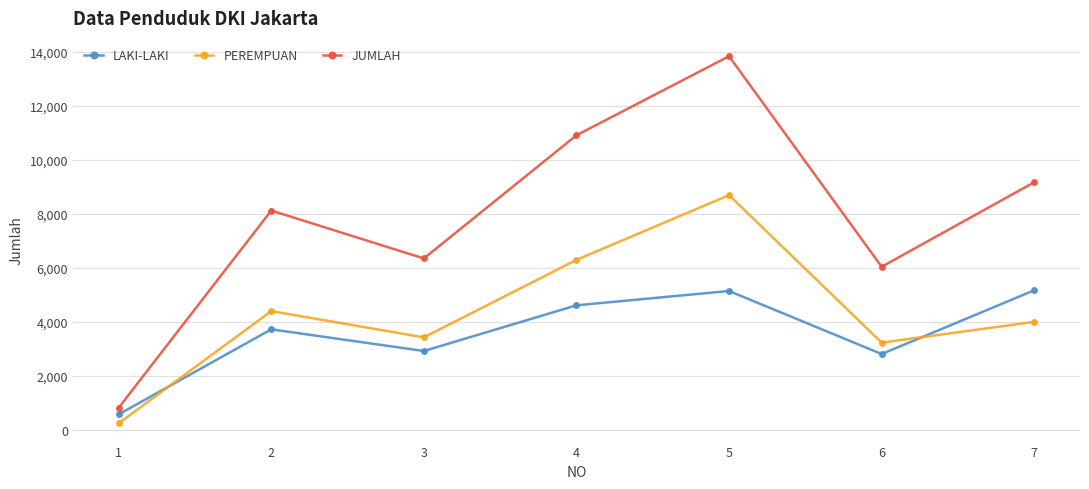

At 7, list the series in order from largest to smallest.

JUMLAH, LAKI-LAKI, PEREMPUAN